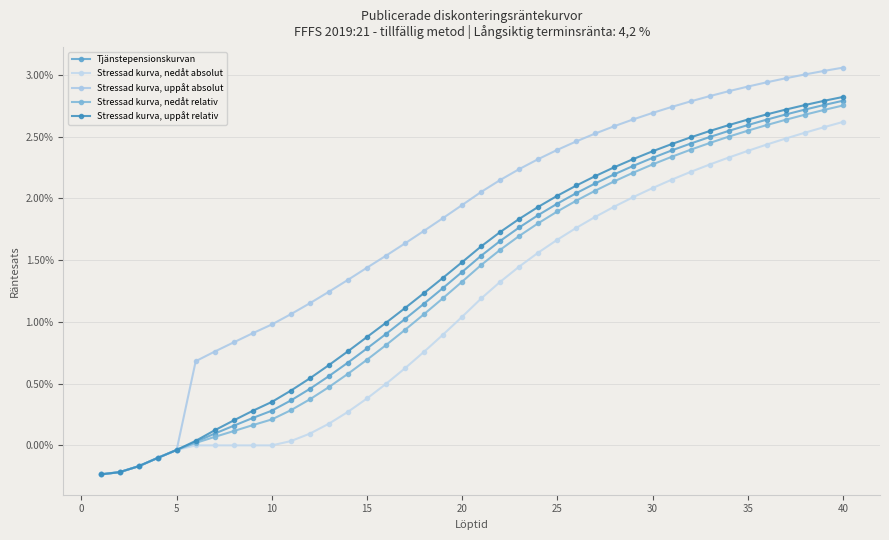

List the series in order of their peak value, highest first.

Stressad kurva, uppåt absolut, Stressad kurva, uppåt relativ, Tjänstepensionskurvan, Stressad kurva, nedåt relativ, Stressad kurva, nedåt absolut